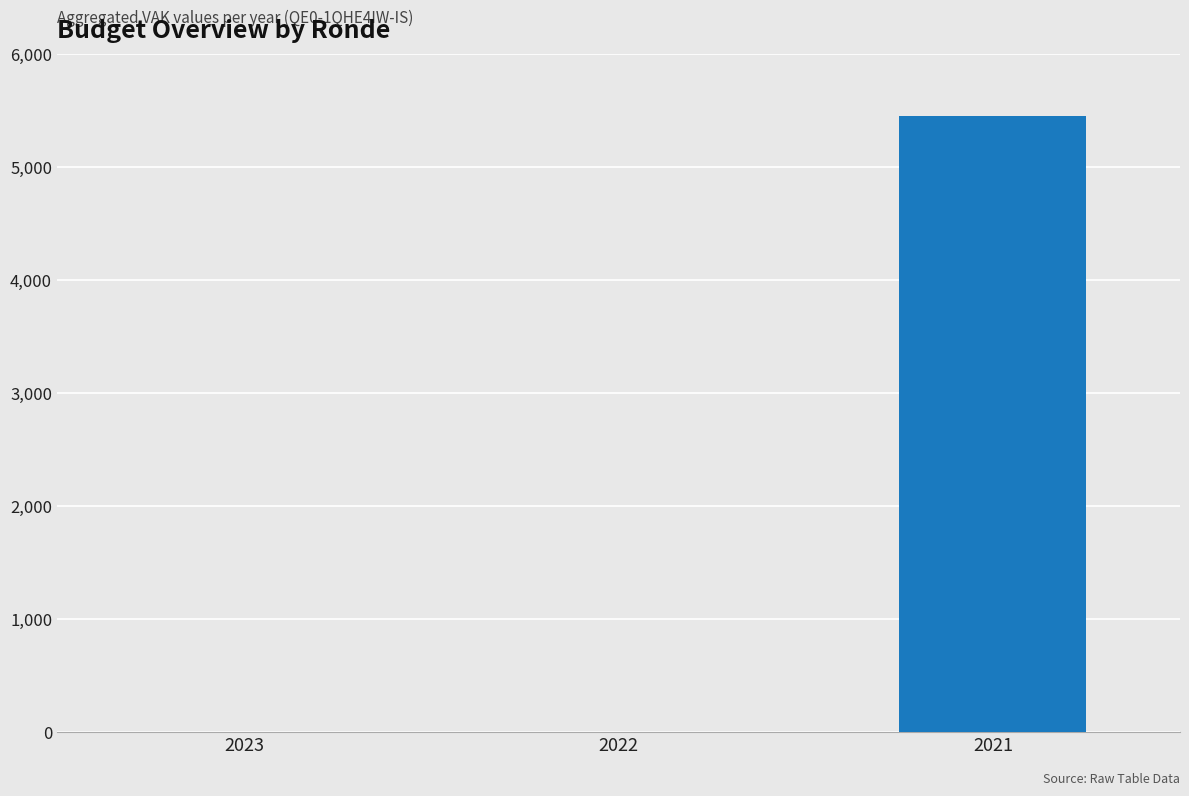

How many values are between 0 and 5453?

3